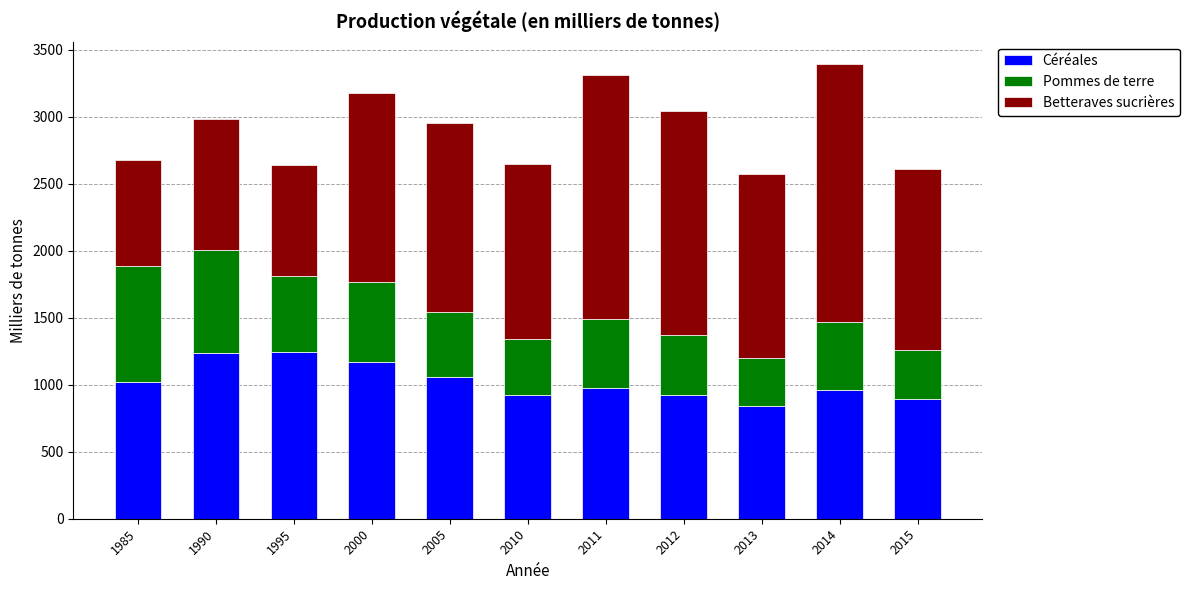

What are all the series names shown in the legend?

Céréales, Pommes de terre, Betteraves sucrières